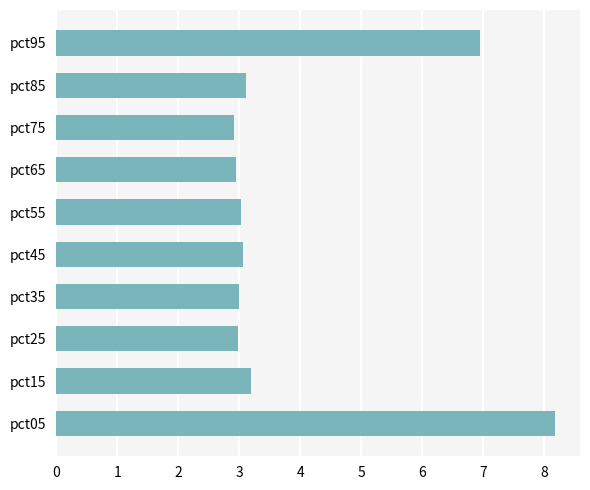

What is the change in value from pct25 to pct95?

+4.0